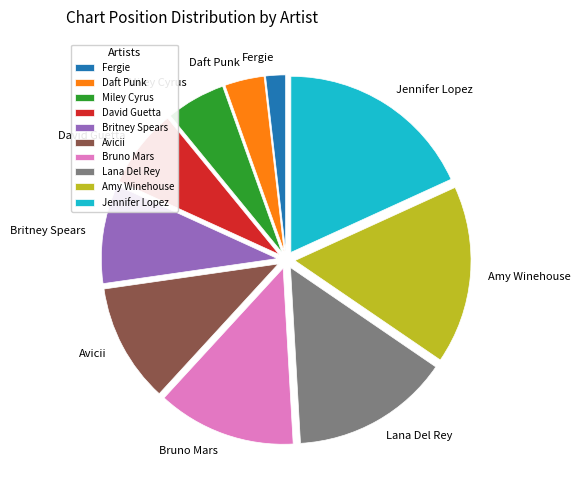

Which has a higher value, Bruno Mars or Lana Del Rey?

Lana Del Rey